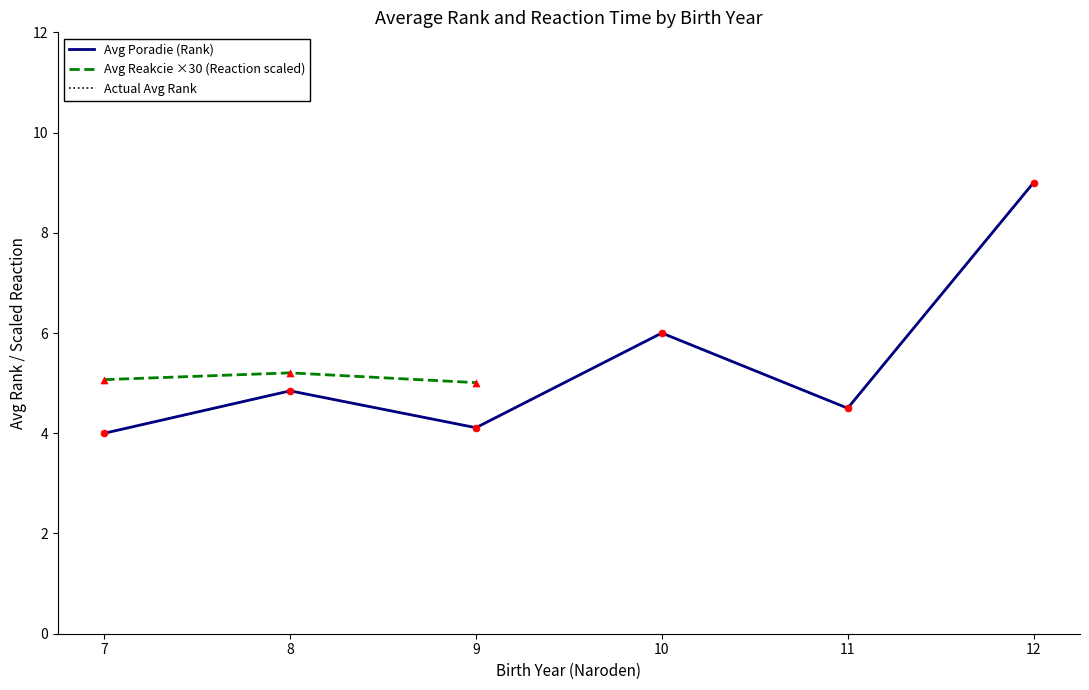

Which series has the largest total across all categories?

Avg Poradie (Rank)